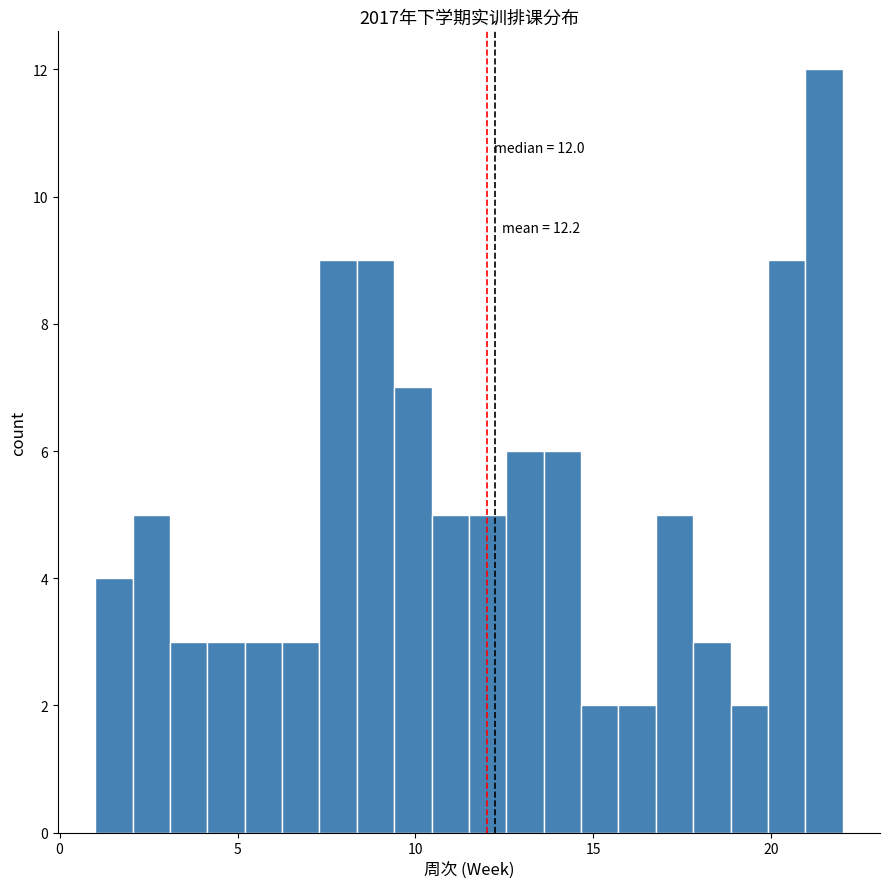

Around what value on the x-axis is the tallest bar? Give the approximate position of its centre, as read against the axis.

21.5